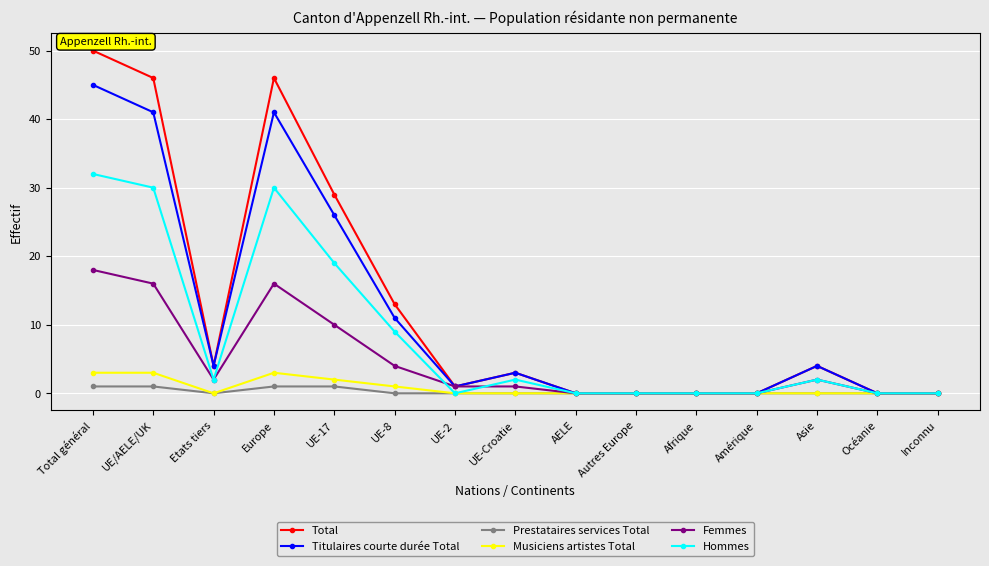

What is the label of the 10th point from the left?

Autres Europe